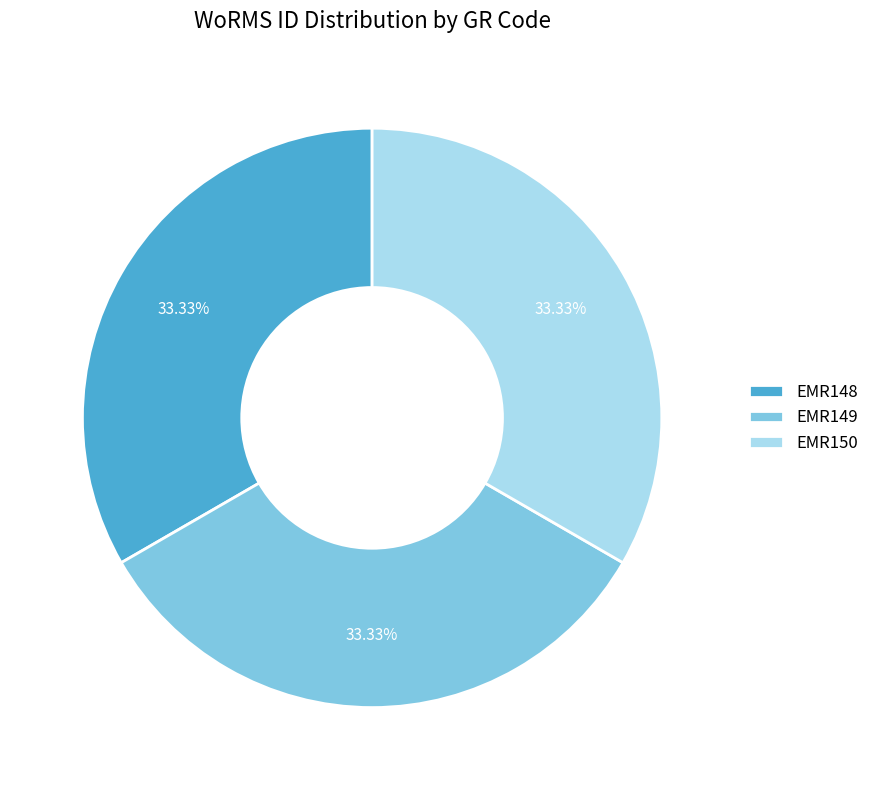

The EMR149 slice represents 47% of the pie. True or false?

False